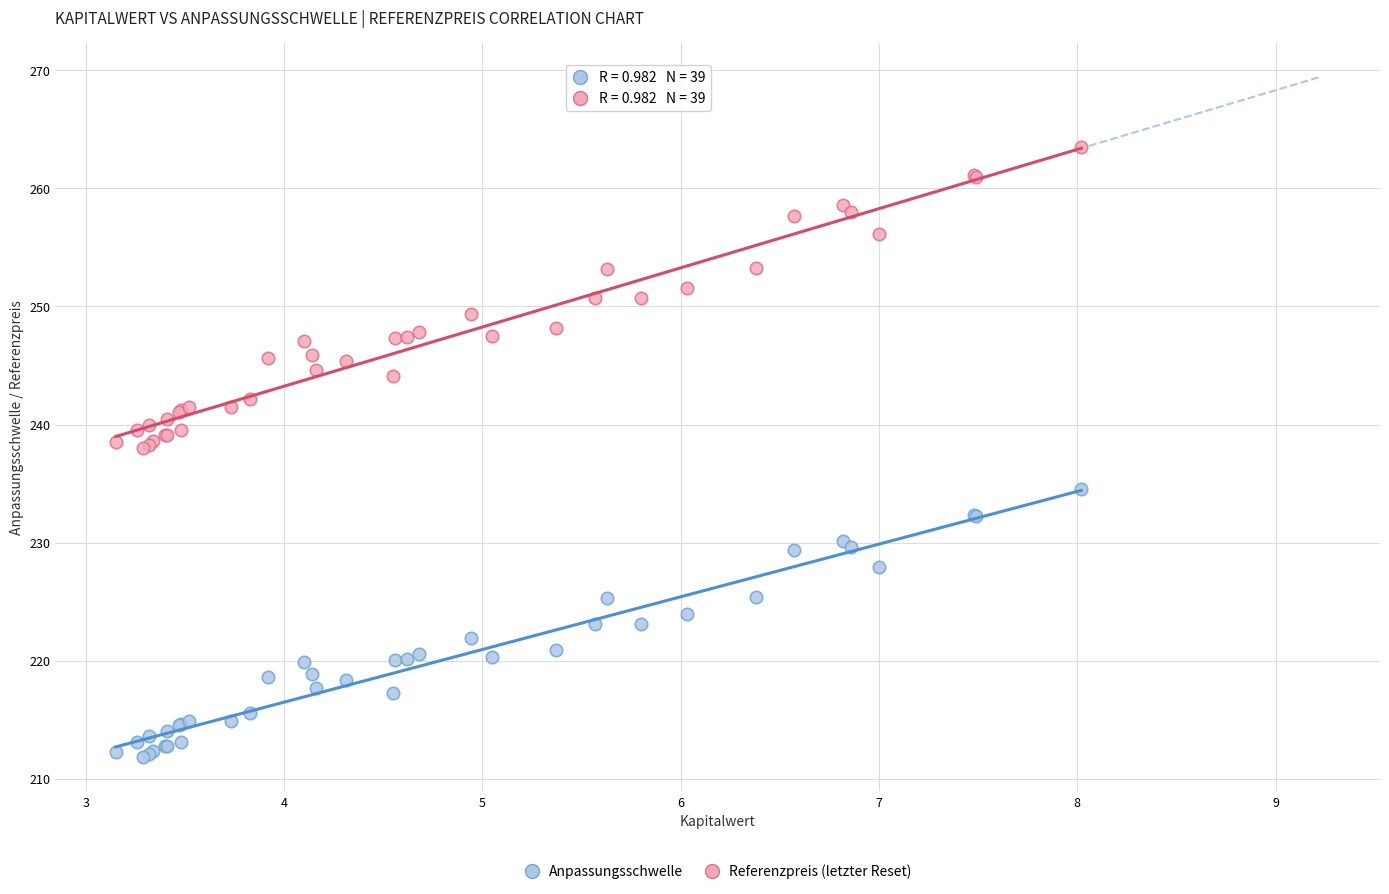

Which series reaches the minimum Y coordinate?

Anpassungsschwelle